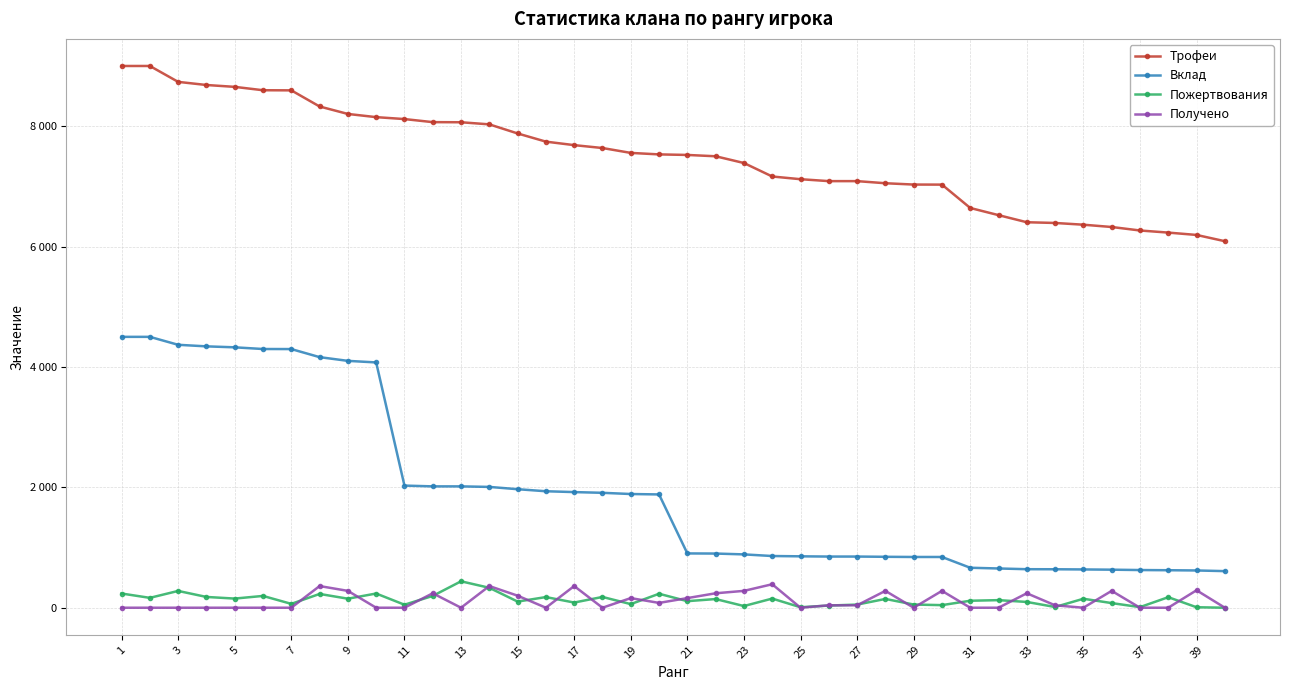

Does the chart display data point markers on the line(s)?

Yes